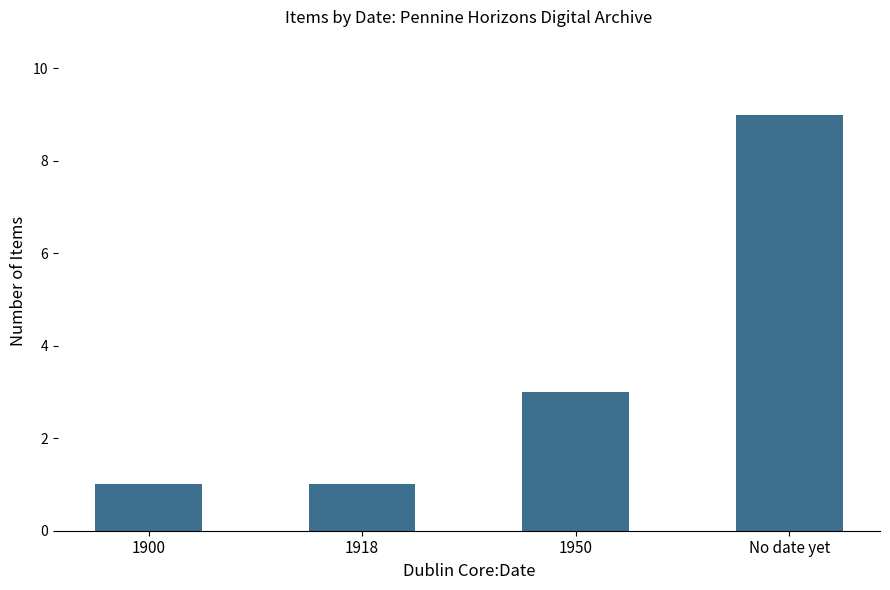

What is the approximate value at 1950?

3